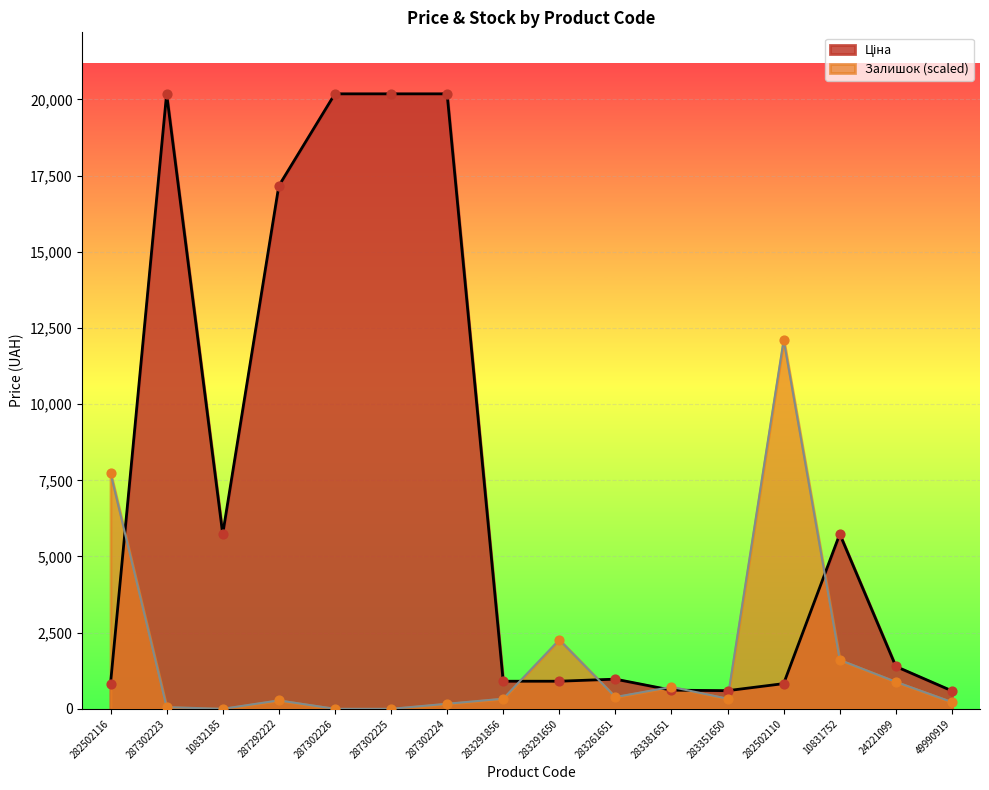

What is the total value across all series at 49990919?

810.3